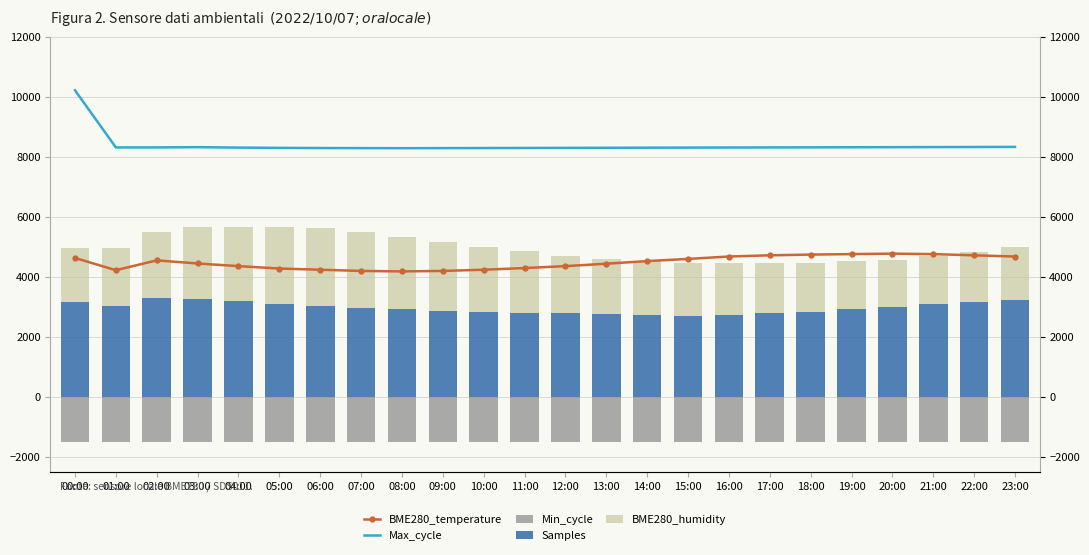

Which series changed the most between 02:00 and 07:00?

BME280_temperature